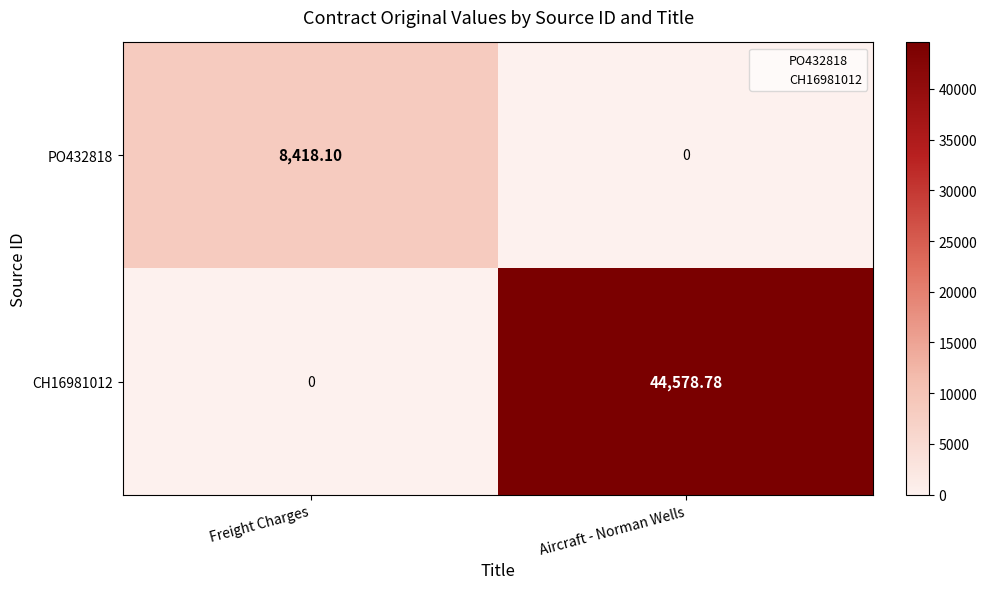

At which label does CH16981012 first exceed 44578?

Aircraft - Norman Wells